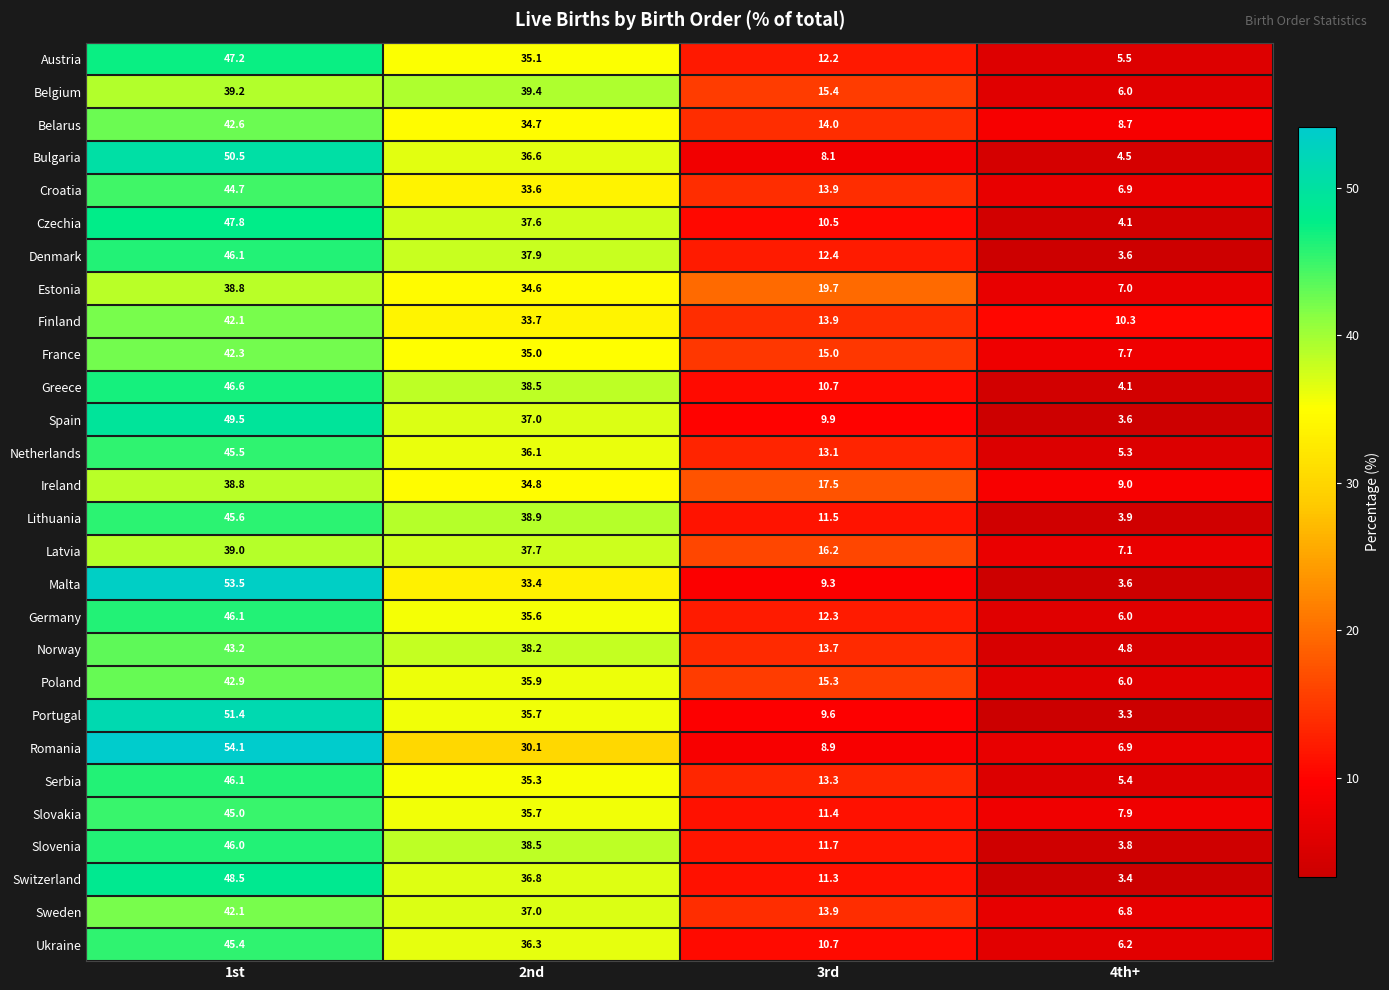

At which category is the sum across all series the highest?

1st